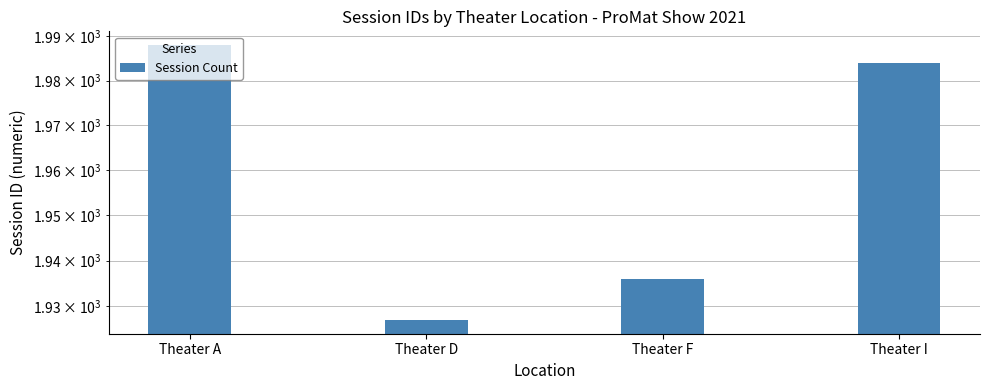

At which label does the data first exceed 1984?

Theater A